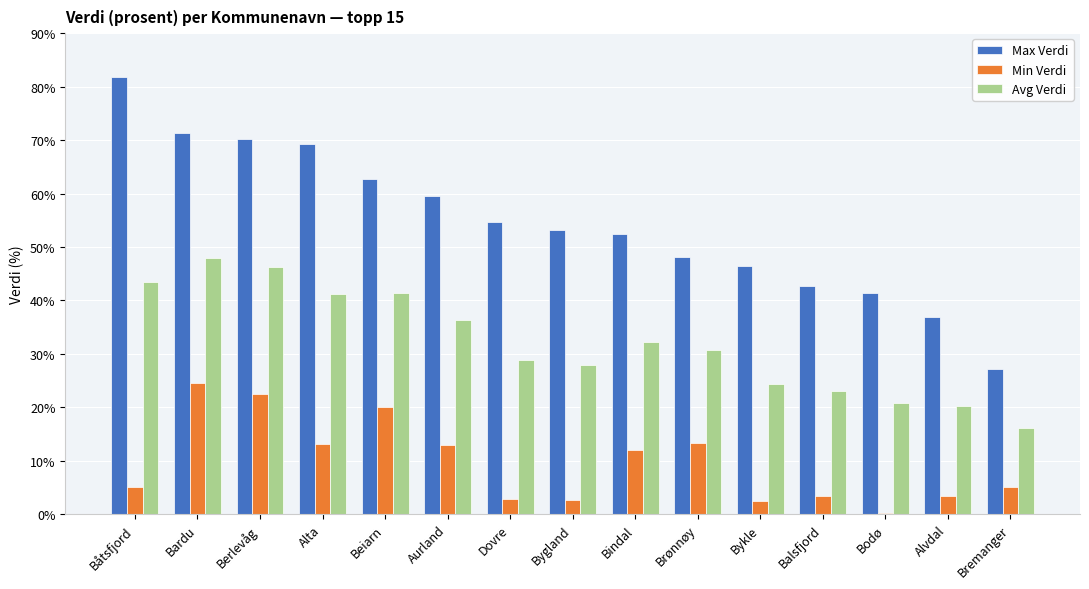

Is the value of Avg Verdi at Berlevåg greater than the value of Max Verdi at Bindal?

No